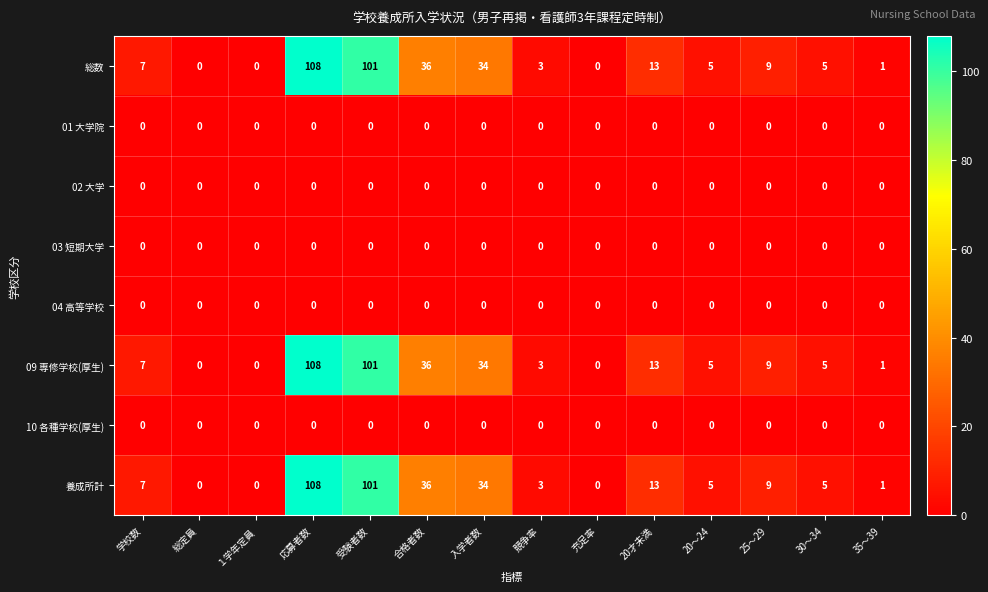

True or false: 03 短期大学 has a value of 0 at 30～34.

True